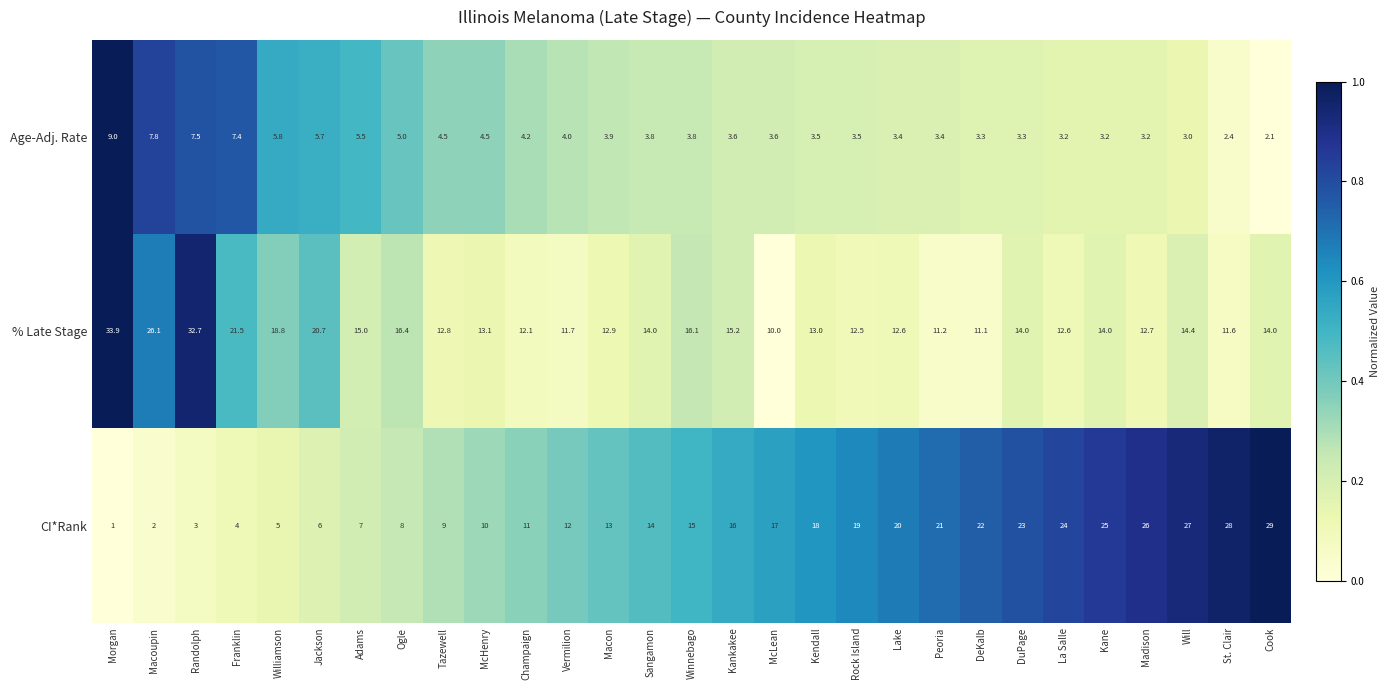

At Macoupin, list the series in order from largest to smallest.

% Late Stage, Age-Adj. Rate, CI*Rank